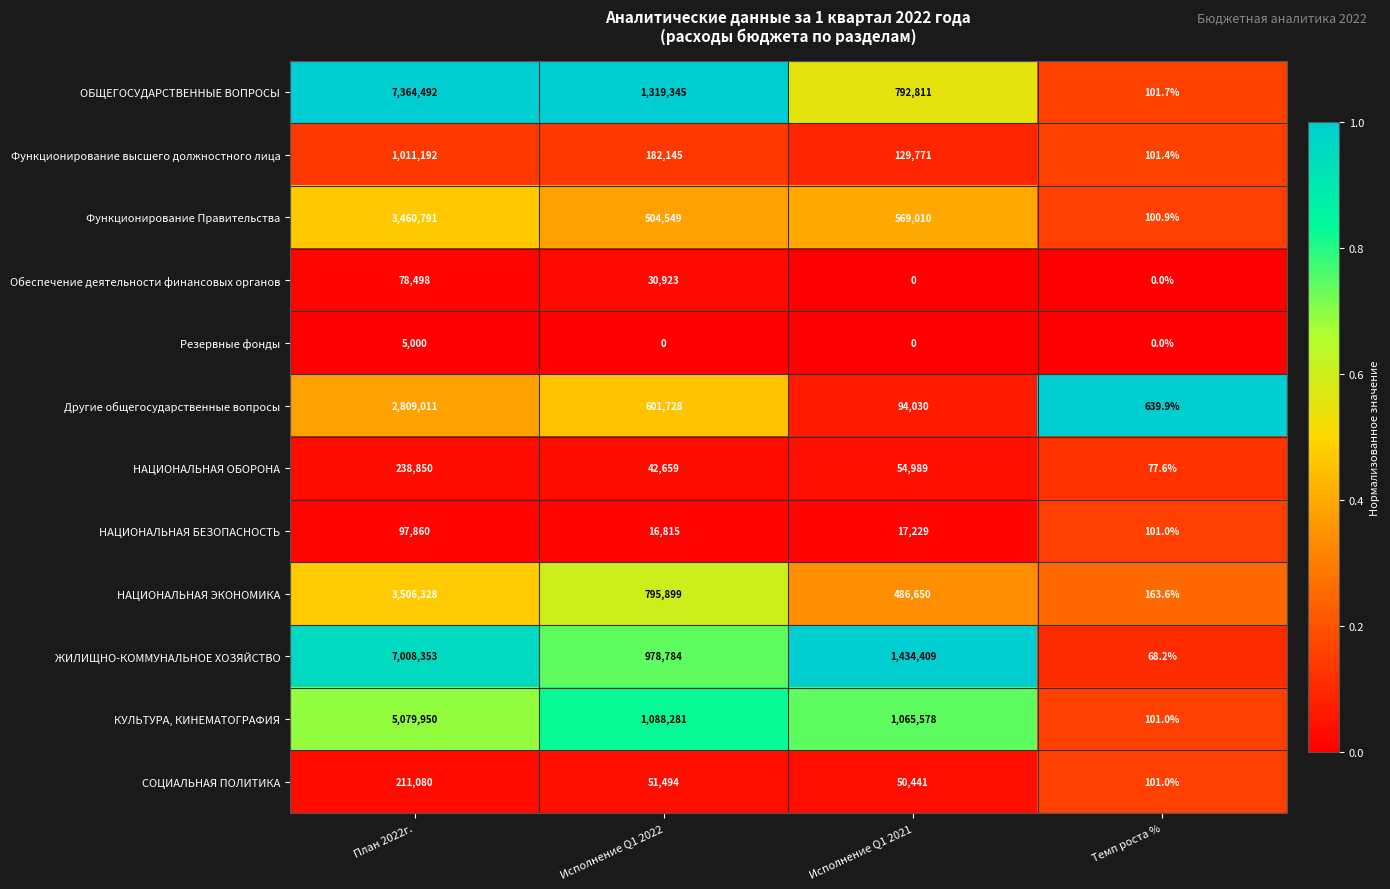

At how many categories does at least one series exceed 0?

4